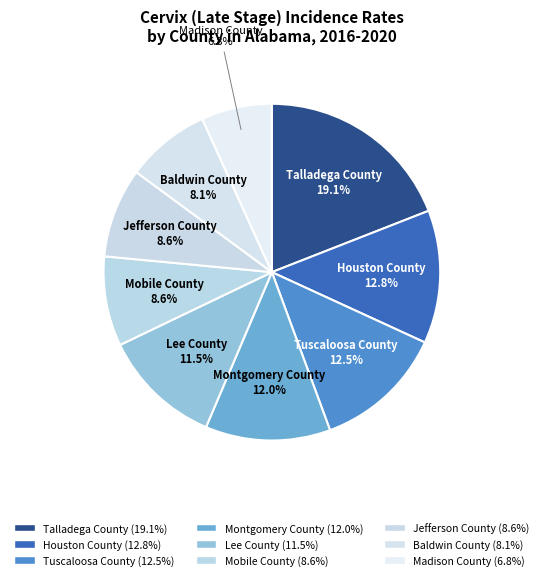

How many slices are in this pie chart?

9